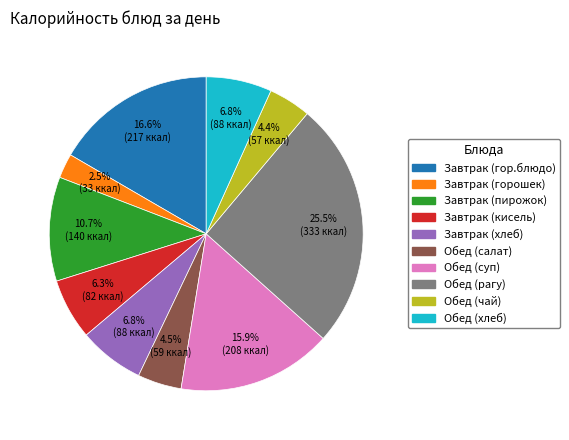

Between Завтрак (кисель) and Завтрак (пирожок), which is larger?

Завтрак (пирожок)